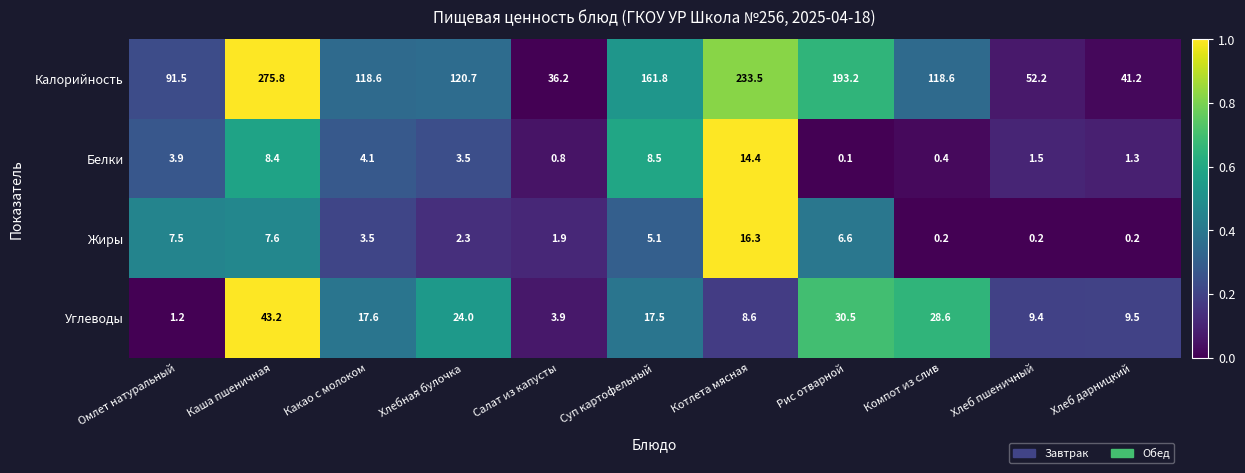

The value of Углеводы at Хлеб дарницкий is 9.5. True or false?

True